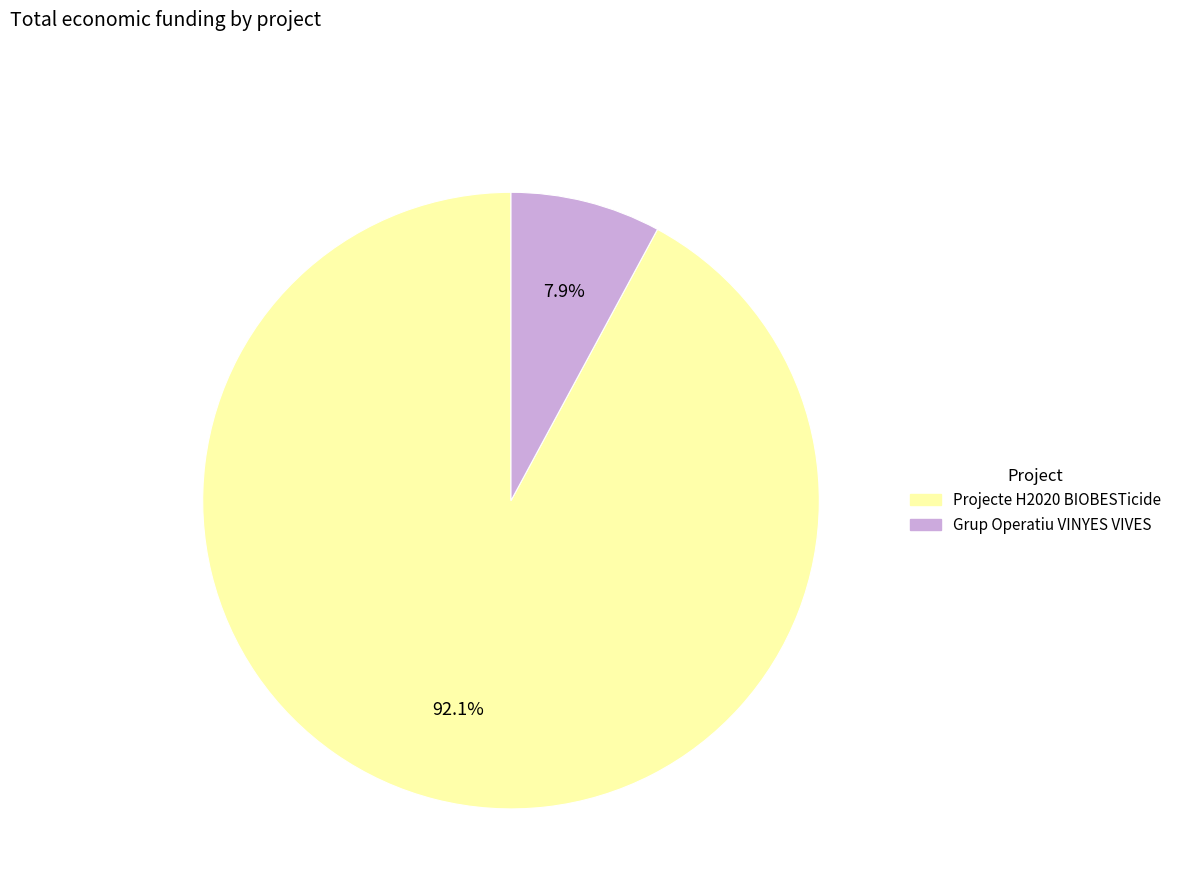

Between Projecte H2020 BIOBESTicide and Grup Operatiu VINYES VIVES, which is larger?

Projecte H2020 BIOBESTicide